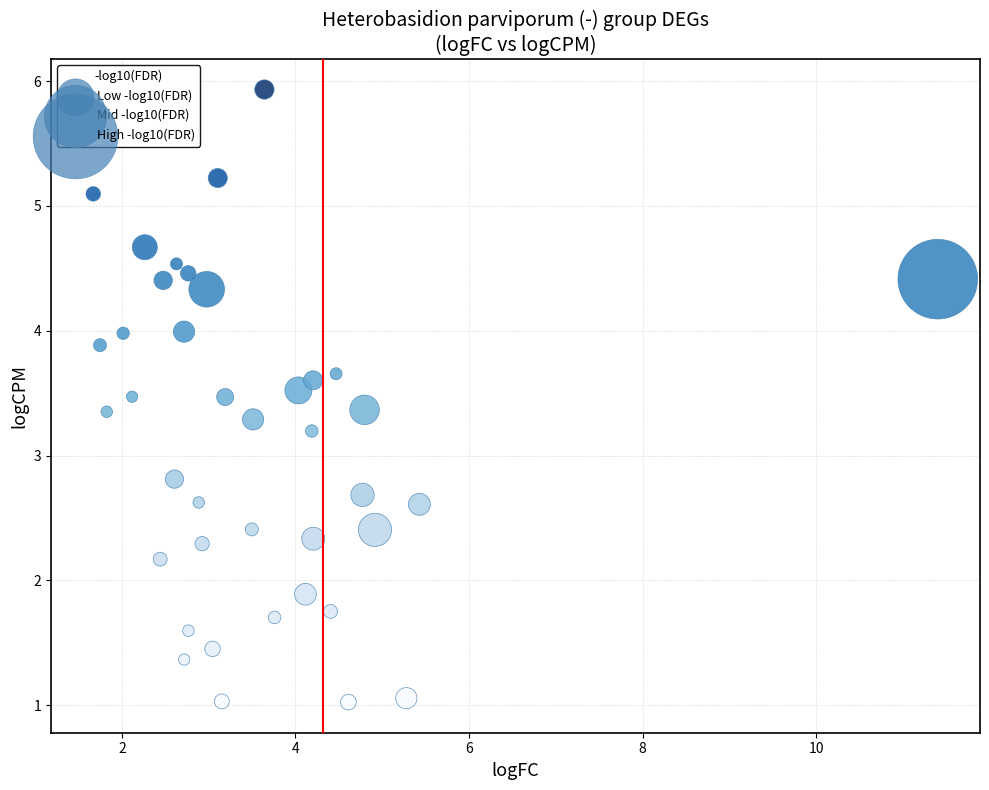

What is the range of Y values (max minus min)?

4.9